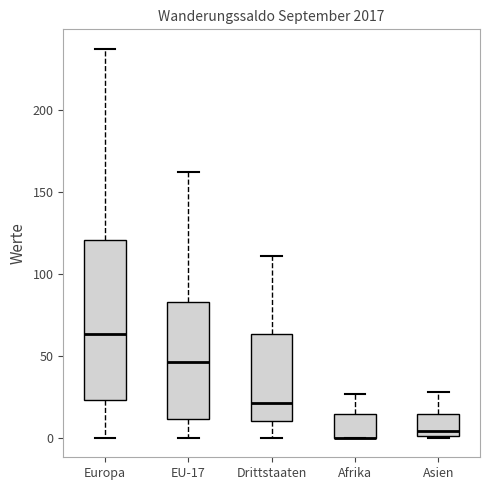

Where is the lower edge of the box for Afrika on the y-axis? The values are not printed on the chart, so give them approximately, as read against the axis.

0